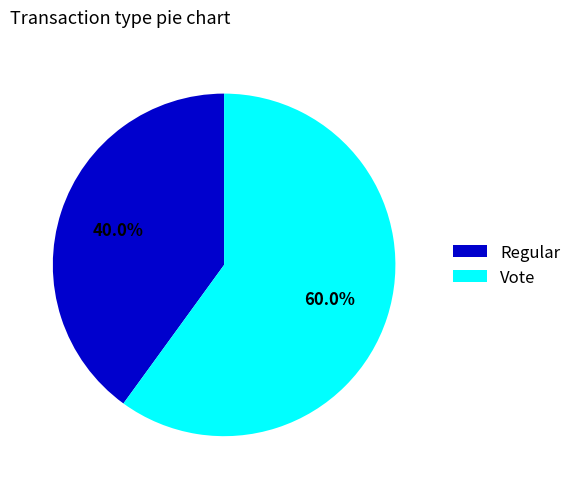

Is it true that Regular is 40% of the pie?

True